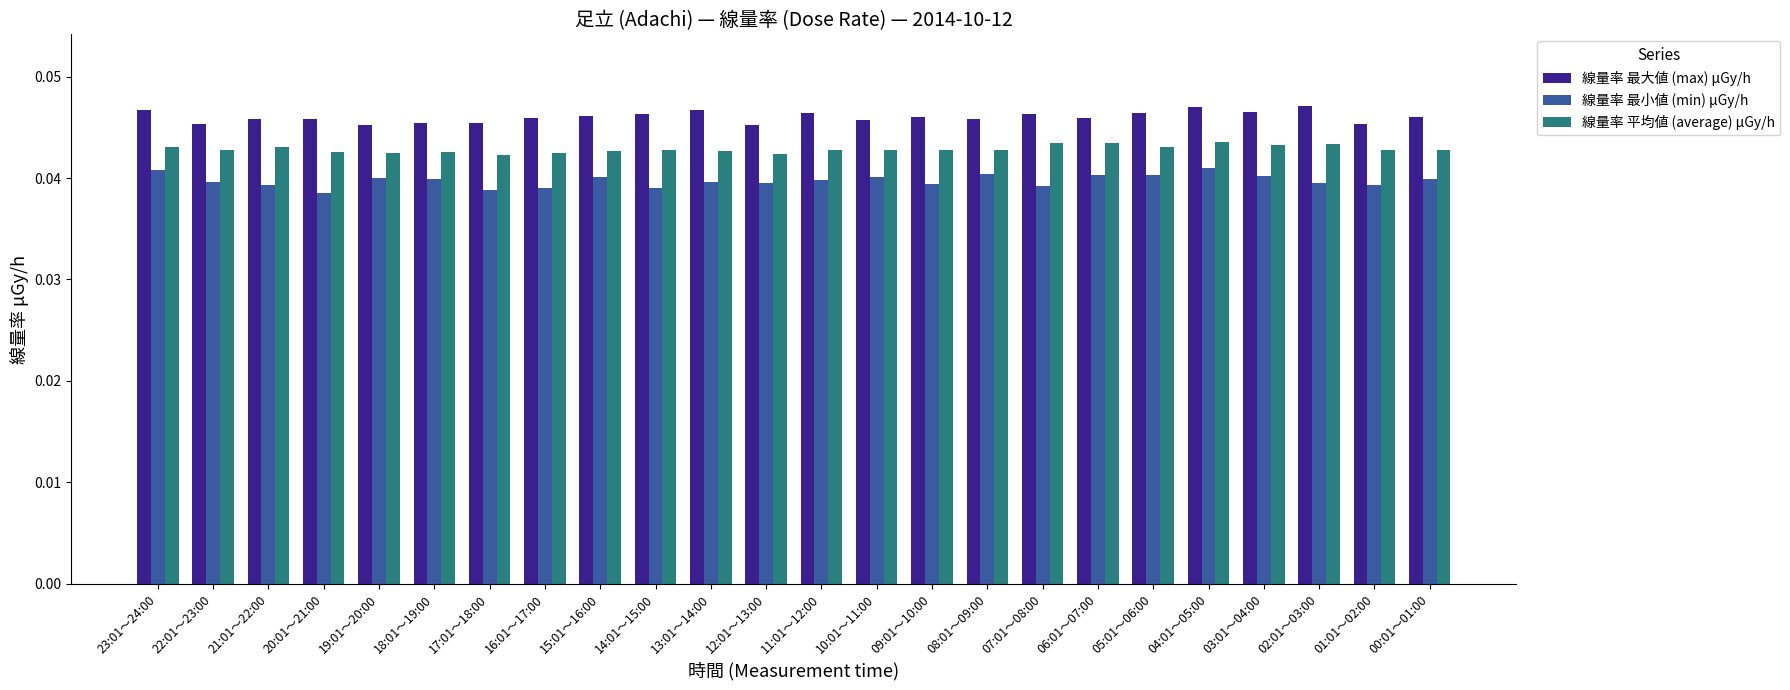

Which series changed the most between 17:01～18:00 and 14:01～15:00?

線量率 最大値 (max) μGy/h